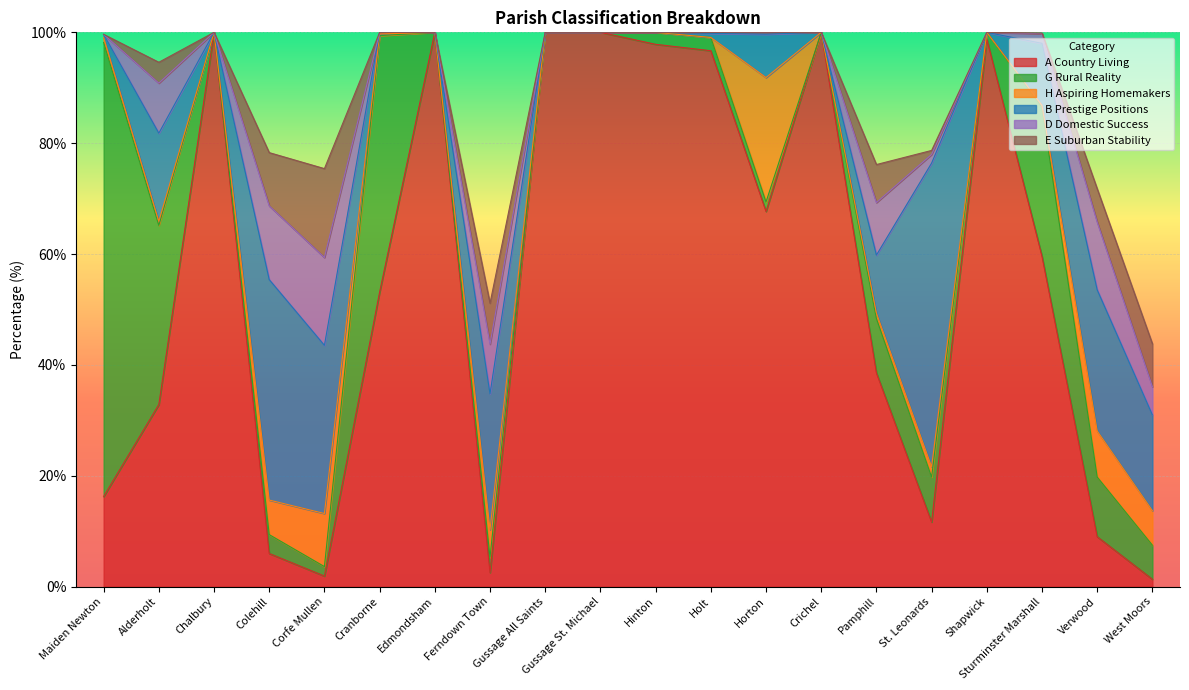

How many lines are shown in the chart?

6